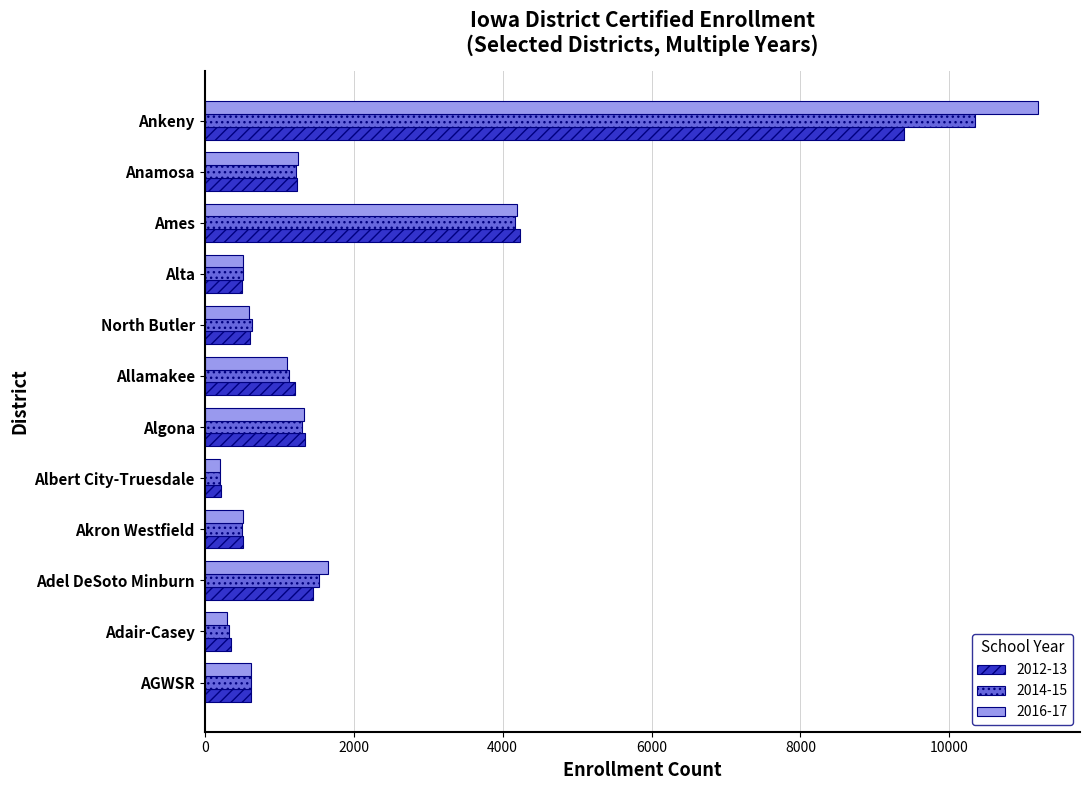

How many data points in 2012-13 are less than 1207?

6